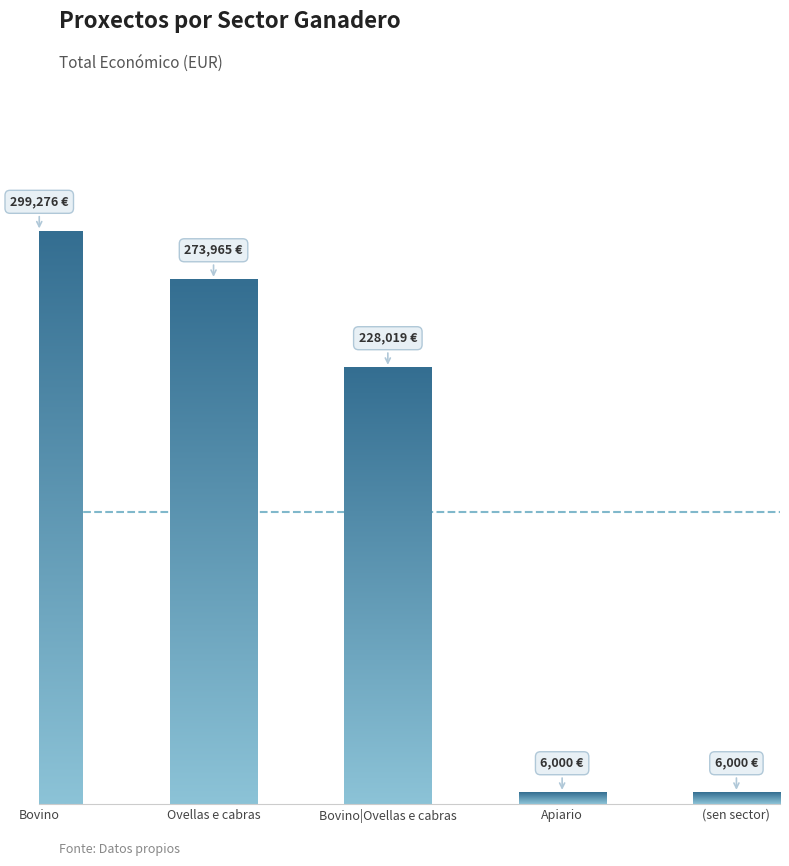

Approximately how many times larger is the value at Apiario compared to (sen sector)?

1.0